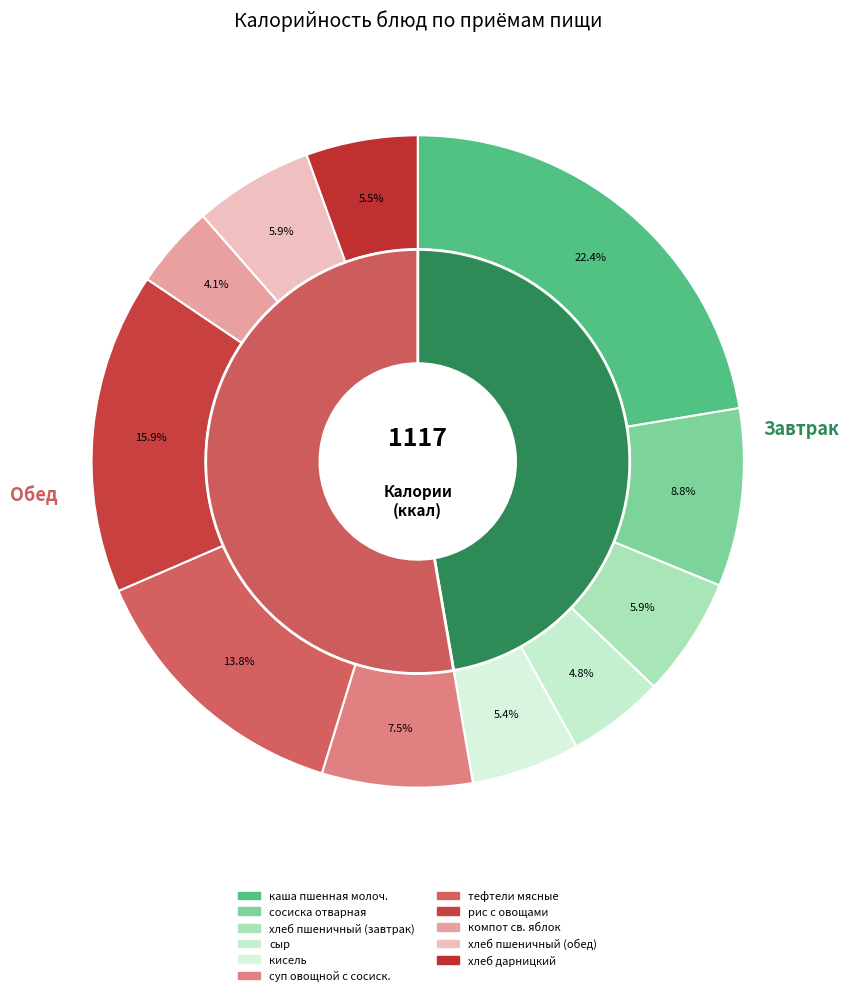

To the nearest percent, what is the combined percentage of сыр and компот св. яблок?

9%